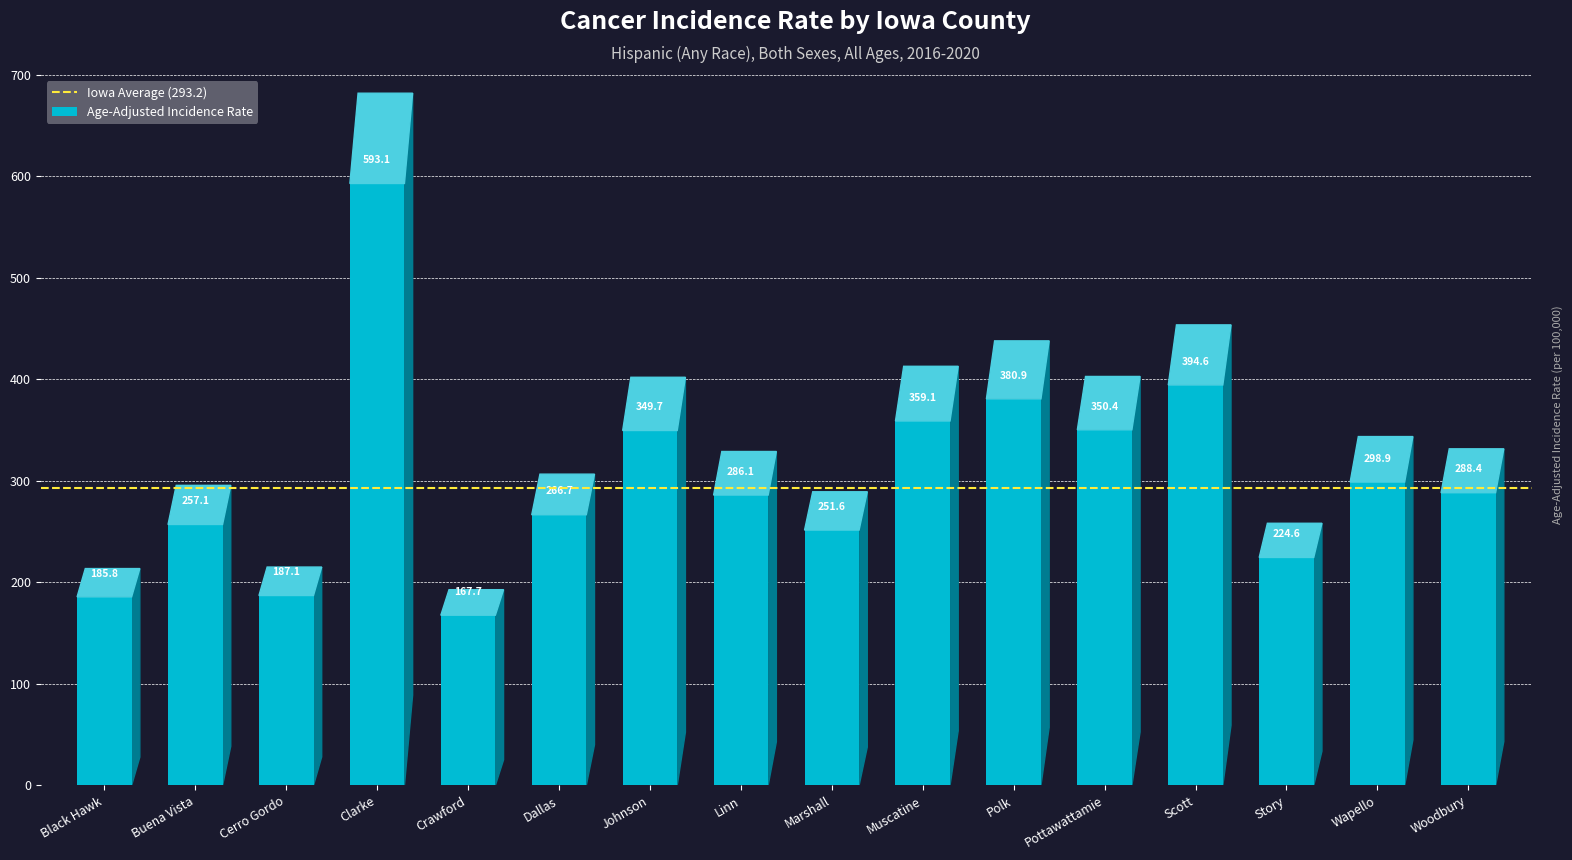

What is the change in value from Dallas to Wapello?

+32.2